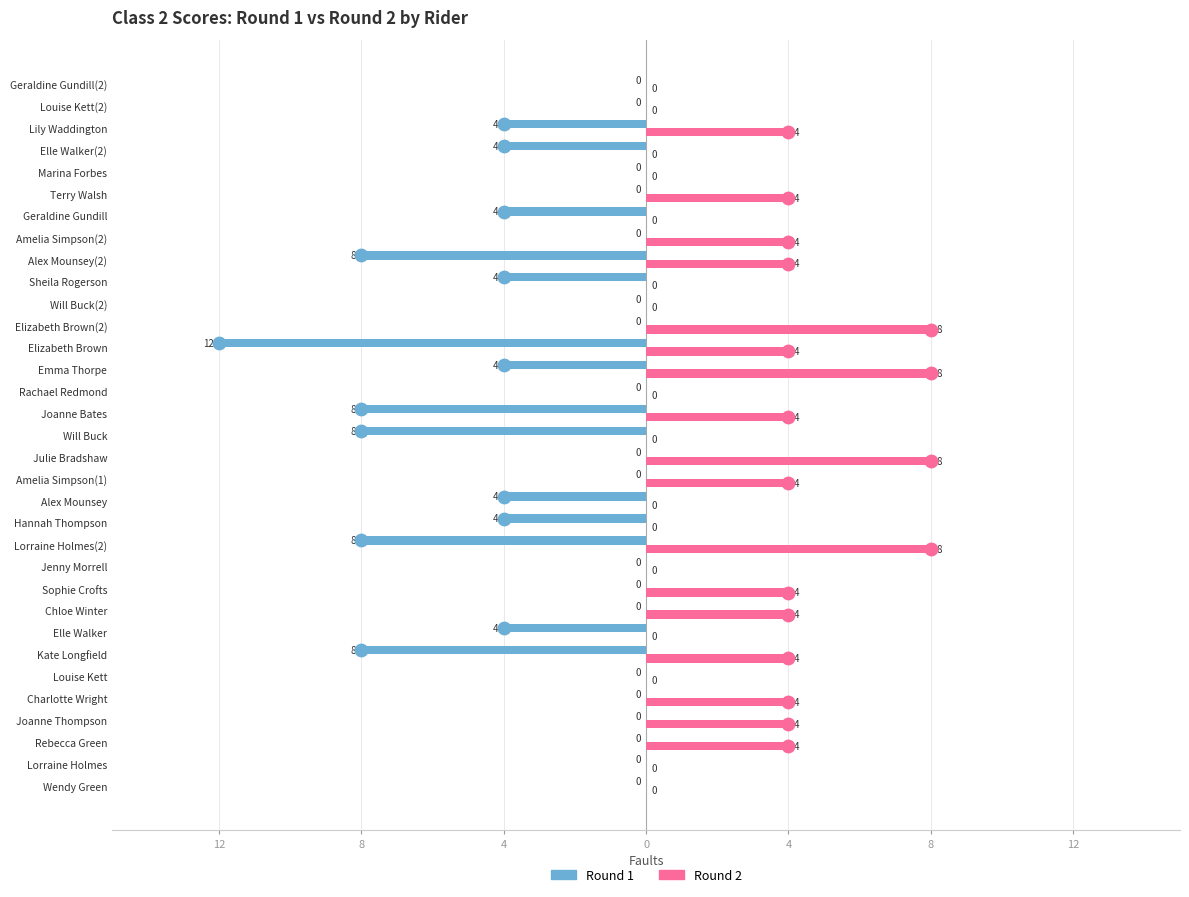

Is the value of Round 1 at Terry Walsh greater than the value of Round 2 at Louise Kett(2)?

No